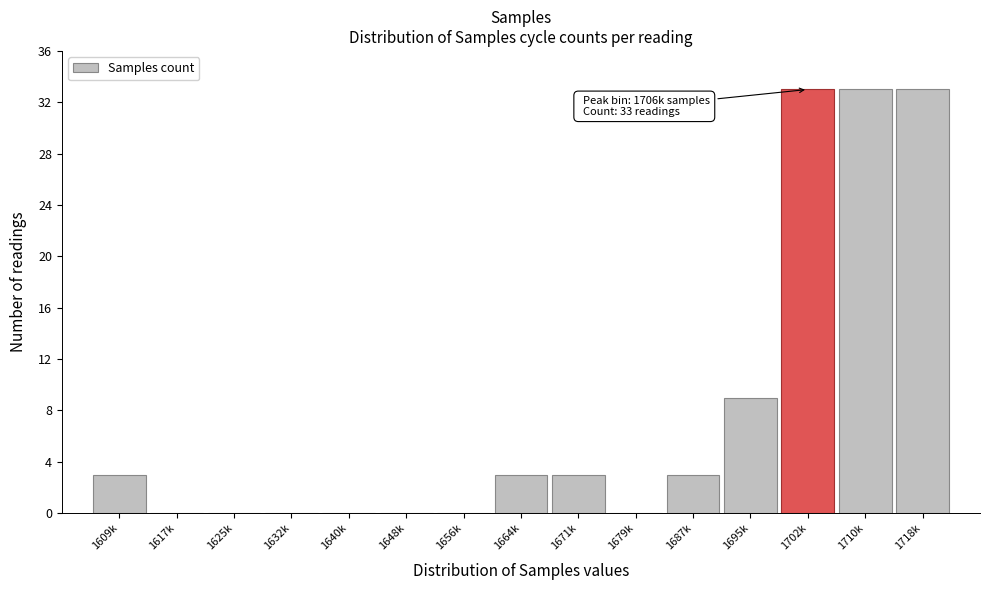

Reading right to left, what are all the values shown in this chart?

1718k=33	1710k=33	1702k=33	1695k=9	1687k=3	1679k=0	1671k=3	1664k=3	1656k=0	1648k=0	1640k=0	1632k=0	1625k=0	1617k=0	1609k=3